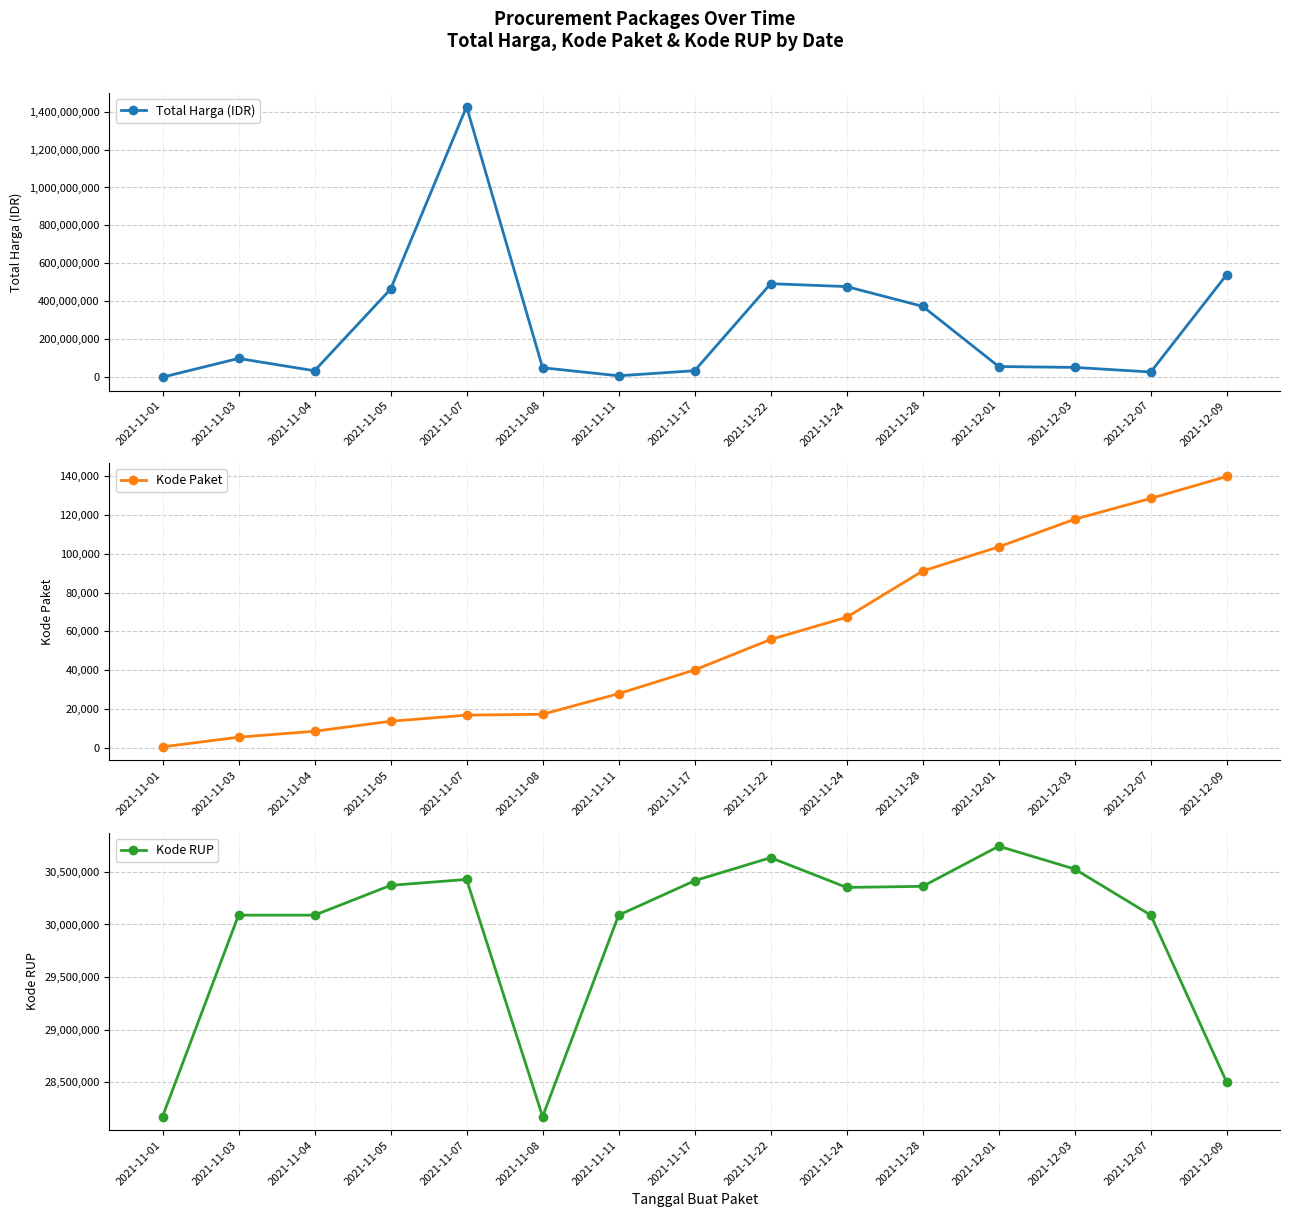

What is the value of the Kode Paket point at the 4th from the left?

13652